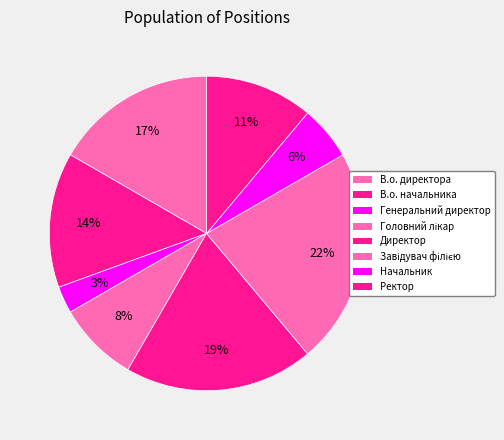

Which category has the smallest portion of the pie?

Генеральний директор